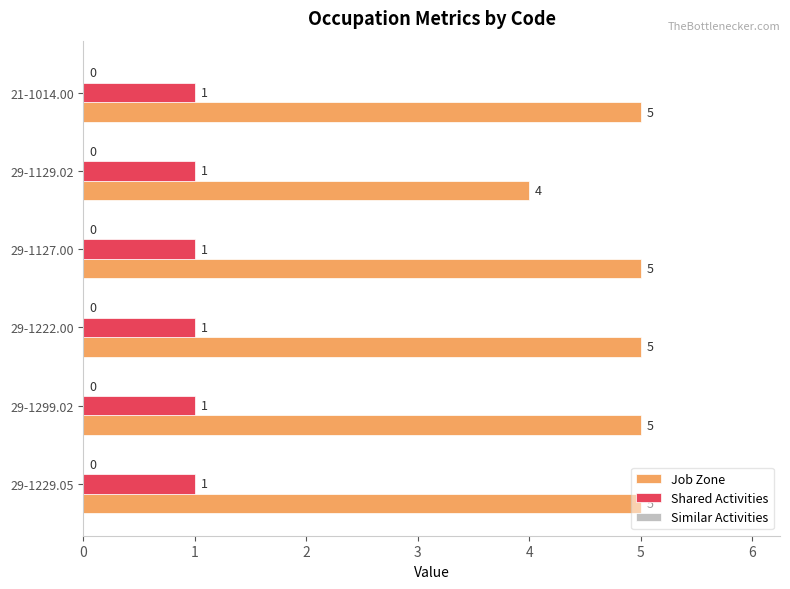

Which series has the largest total across all categories?

Job Zone